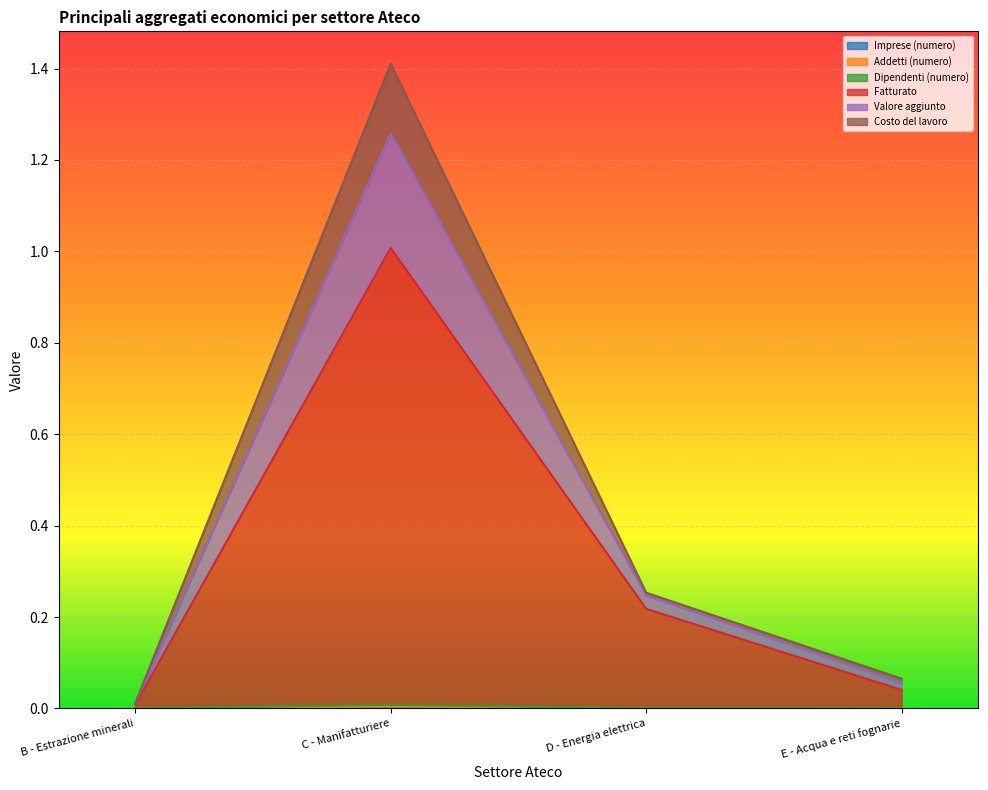

What position from the right is C - Manifatturiere?

3